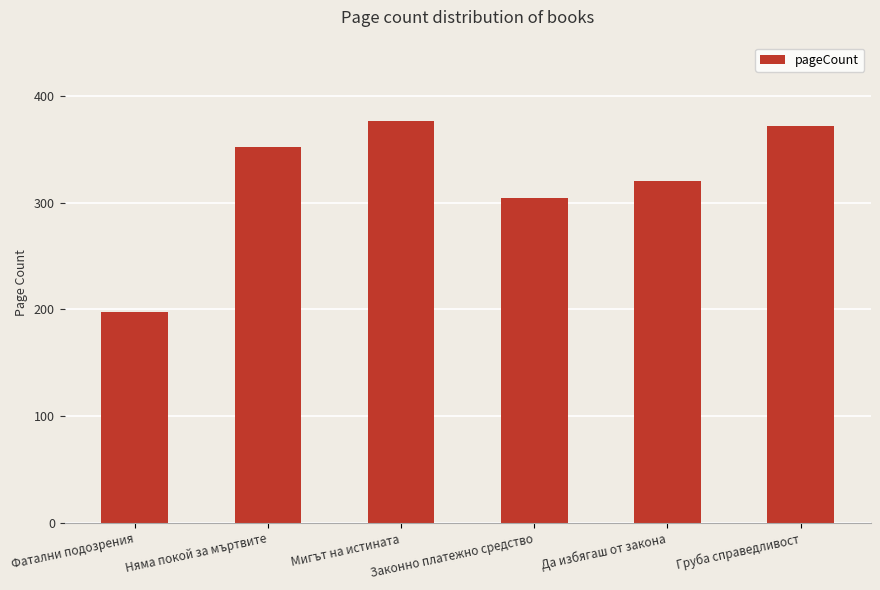

Reading left to right, list all the values displayed in this chart.

198	352	376	304	320	372